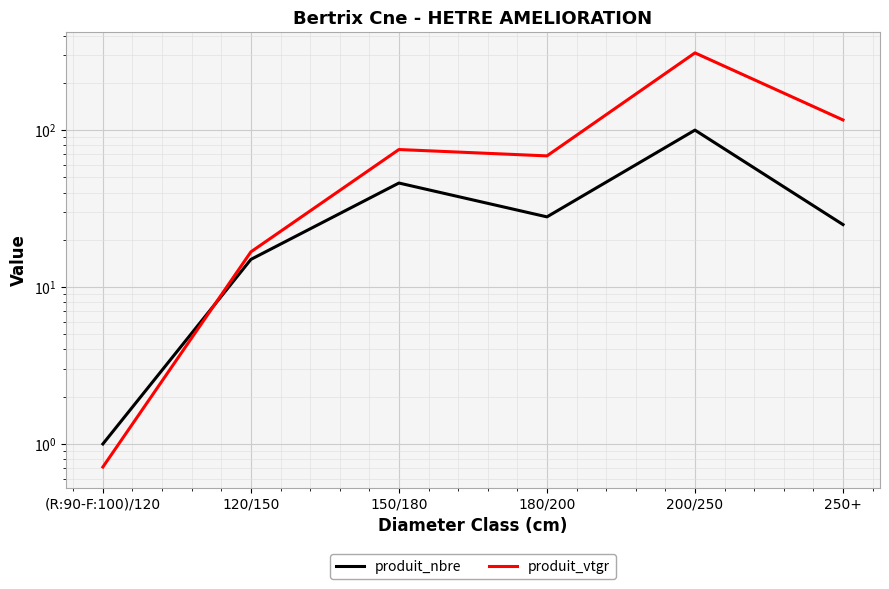

Where is the first local minimum for produit_vtgr?

180/200